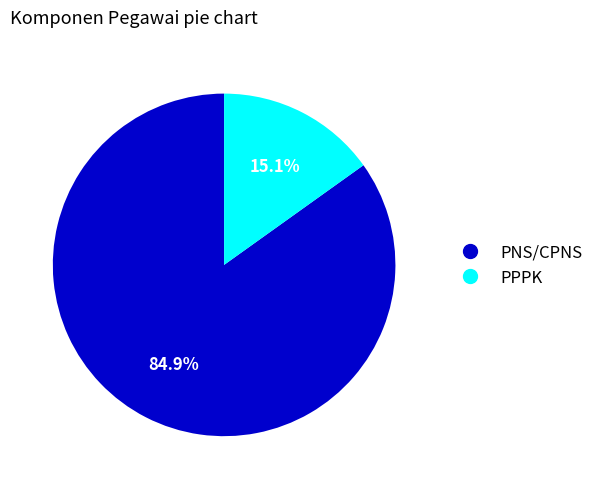

How many slices are in this pie chart?

2